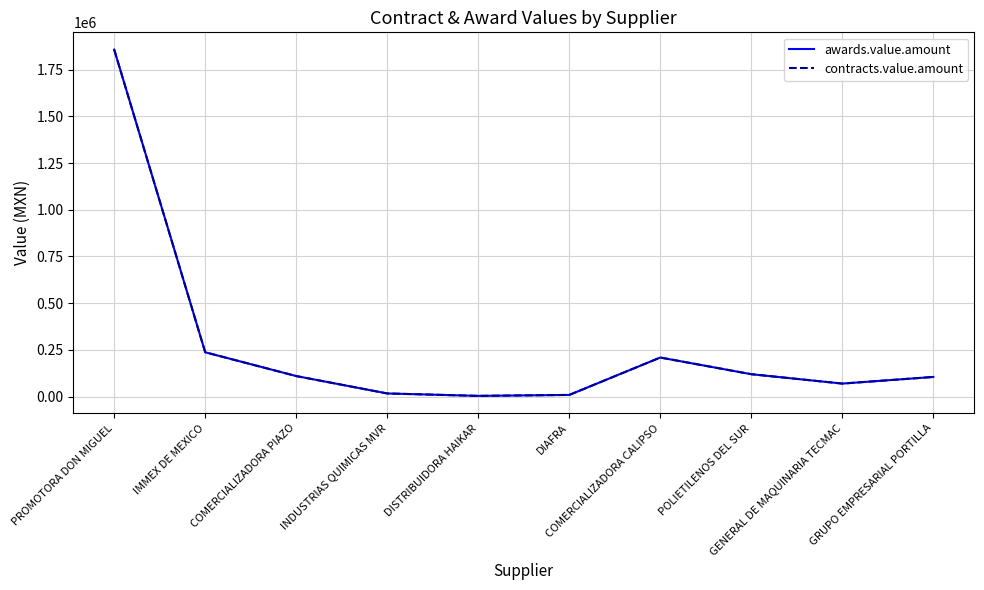

True or false: awards.value.amount and contracts.value.amount cross at least once.

False